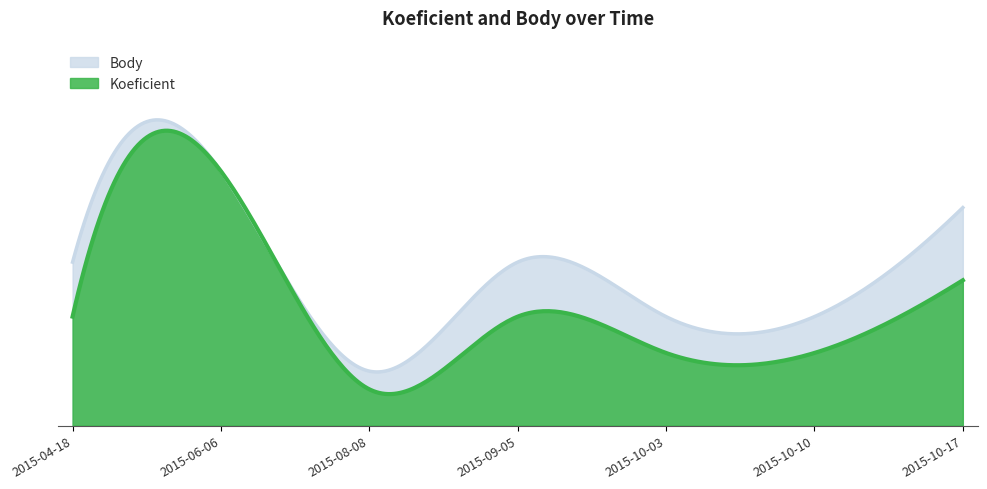

Reading right to left, transcribe all the data shown in this chart.

Koeficient: 4.0	2.0	2.0	3.0	1.0	7.0	3.0
Body: 6.0	3.0	3.0	4.5	1.5	7.0	4.5